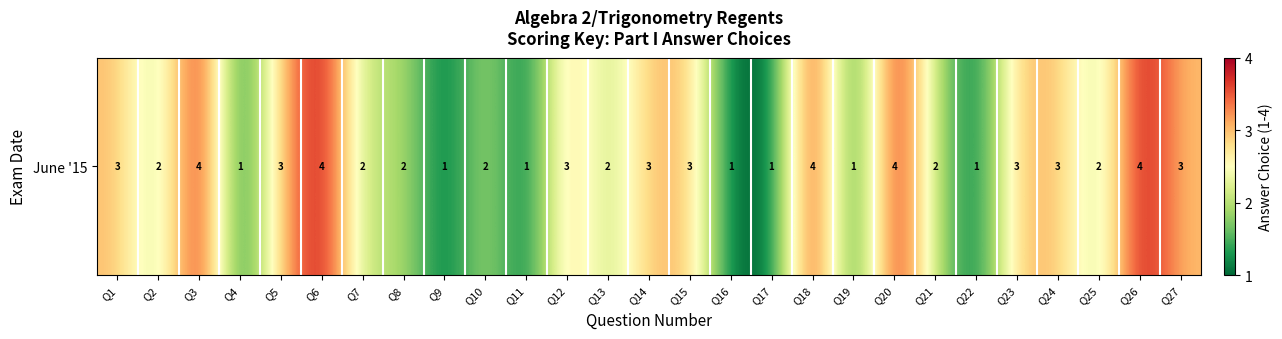

What is the minimum value shown in the chart?

1